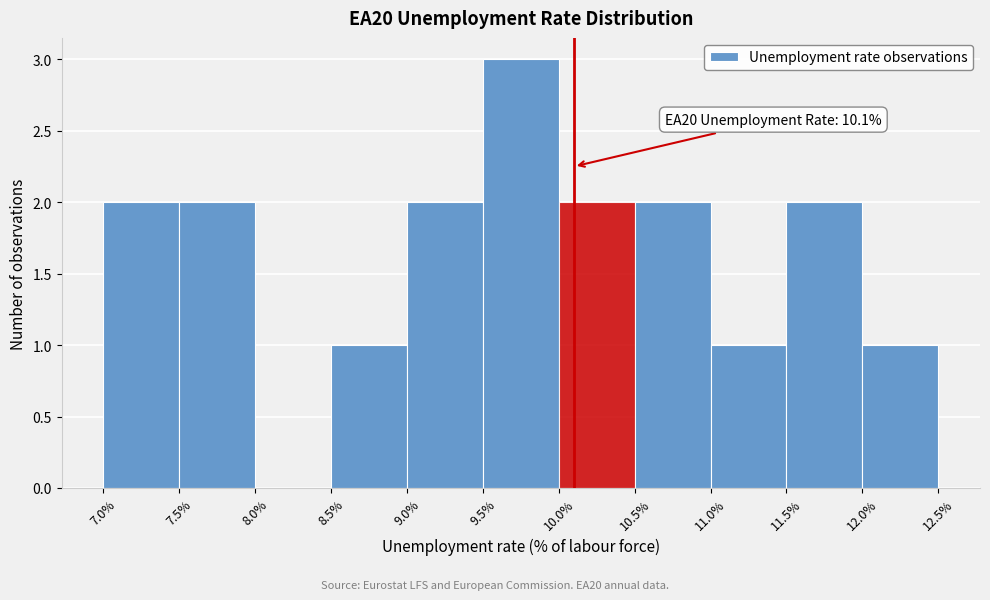

Over which range of the x-axis is the bar tallest?

9.5% to 10.0%